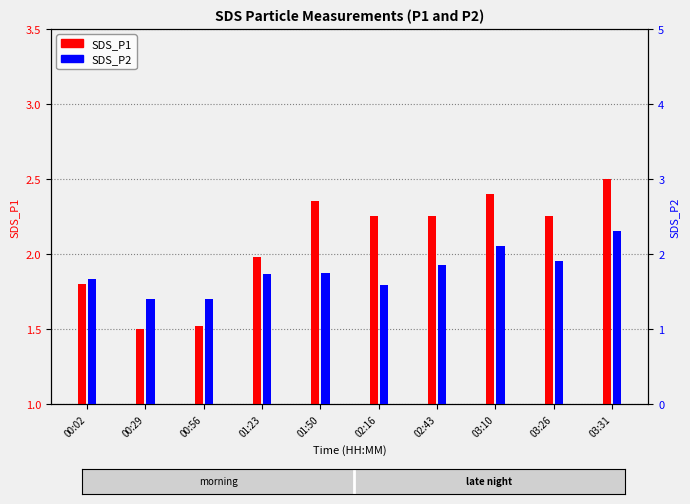

Reading left to right, extract all data points from this chart.

SDS_P1: 00:02=1.8	00:29=1.5	00:56=1.5	01:23=2.0	01:50=2.4	02:16=2.2	02:43=2.2	03:10=2.4	03:26=2.2	03:31=2.5
SDS_P2: 00:02=1.7	00:29=1.4	00:56=1.4	01:23=1.7	01:50=1.8	02:16=1.6	02:43=1.9	03:10=2.1	03:26=1.9	03:31=2.3